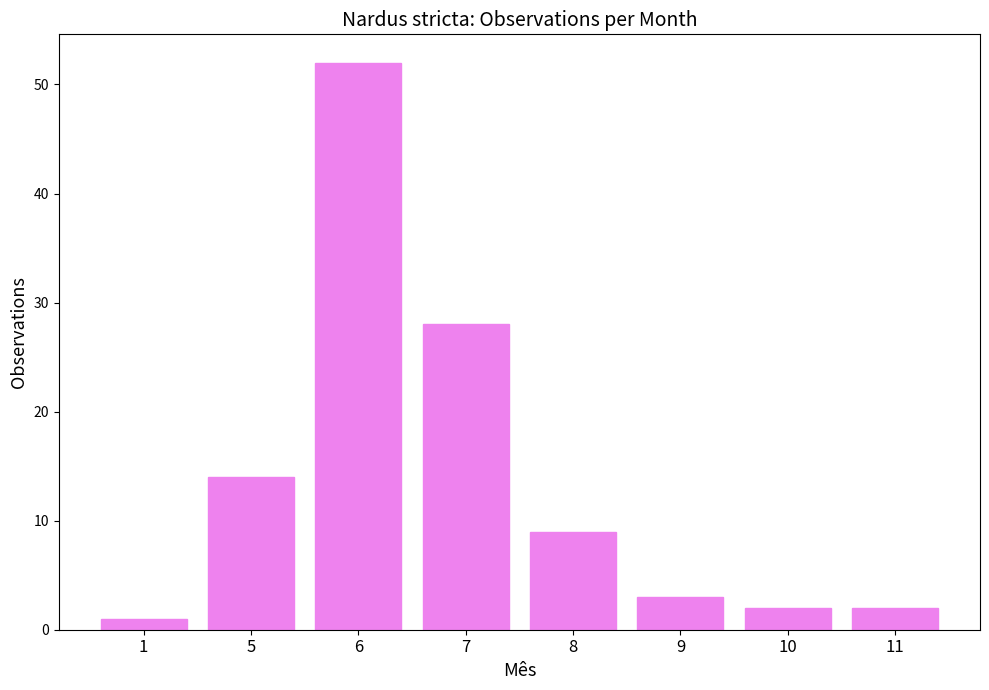

What is the difference between the second highest and second lowest values?

26